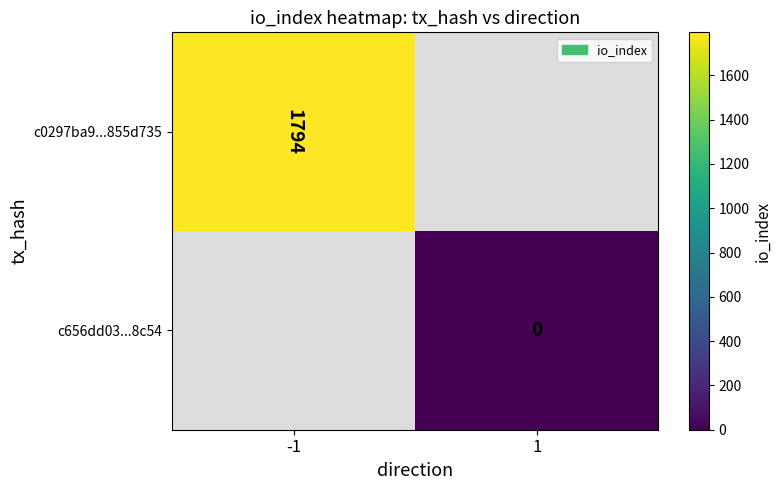

How many data points does each series have?

2